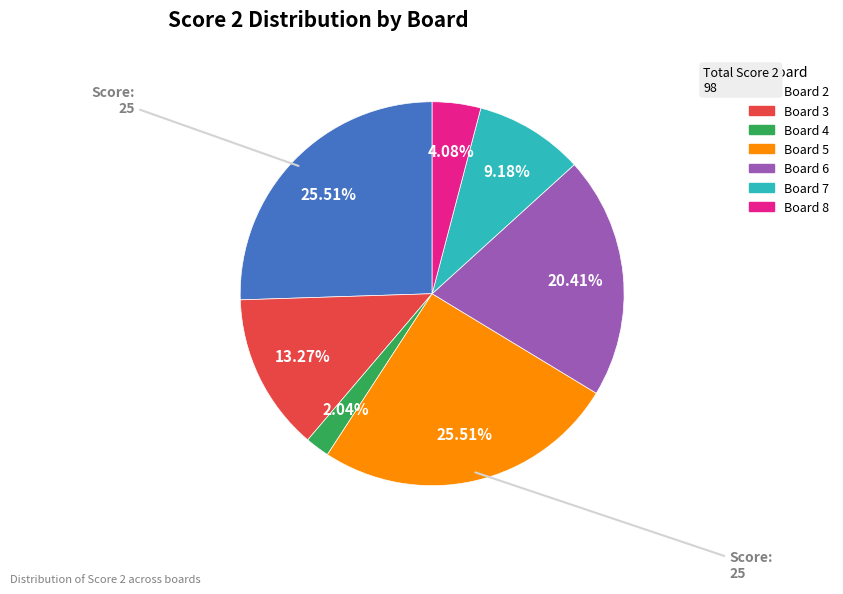

Does any single category account for the majority?

No